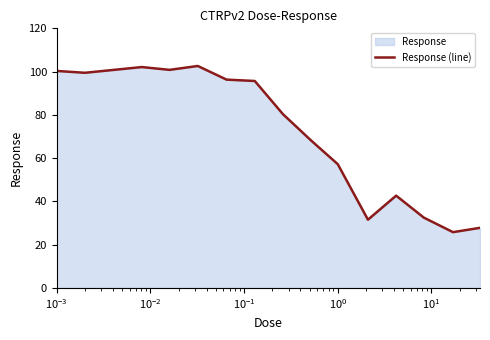

What is the difference between the maximum and minimum values?

76.8